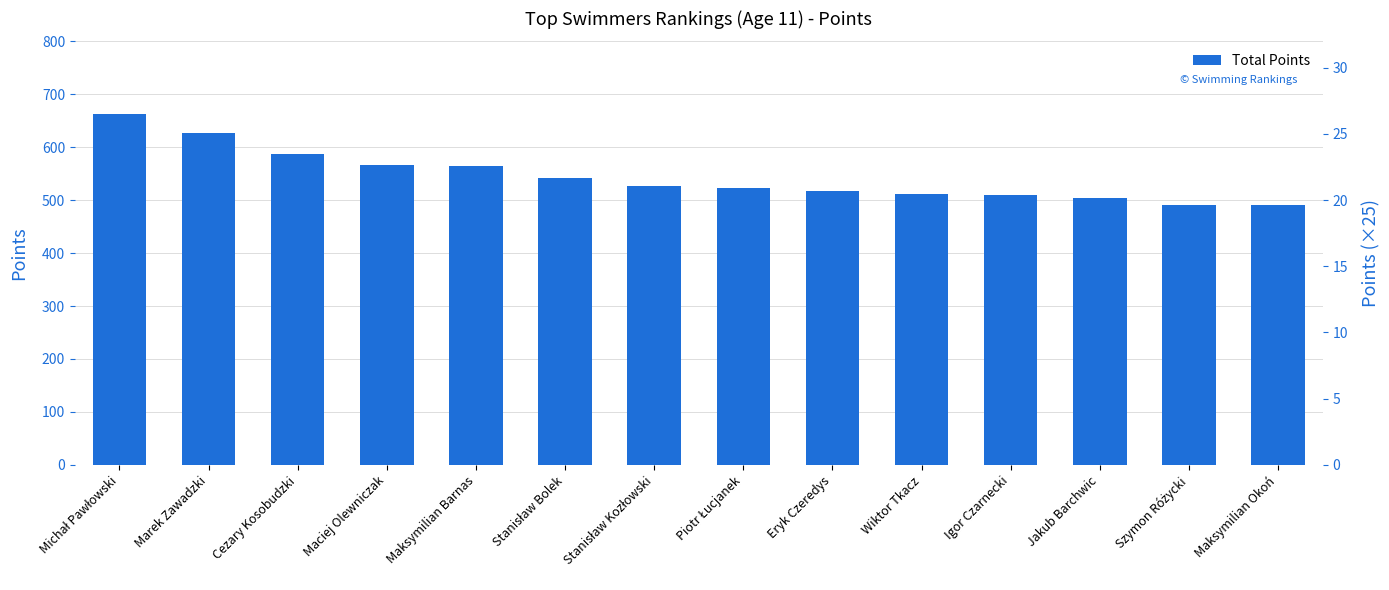

What is the sum of all values?

7620